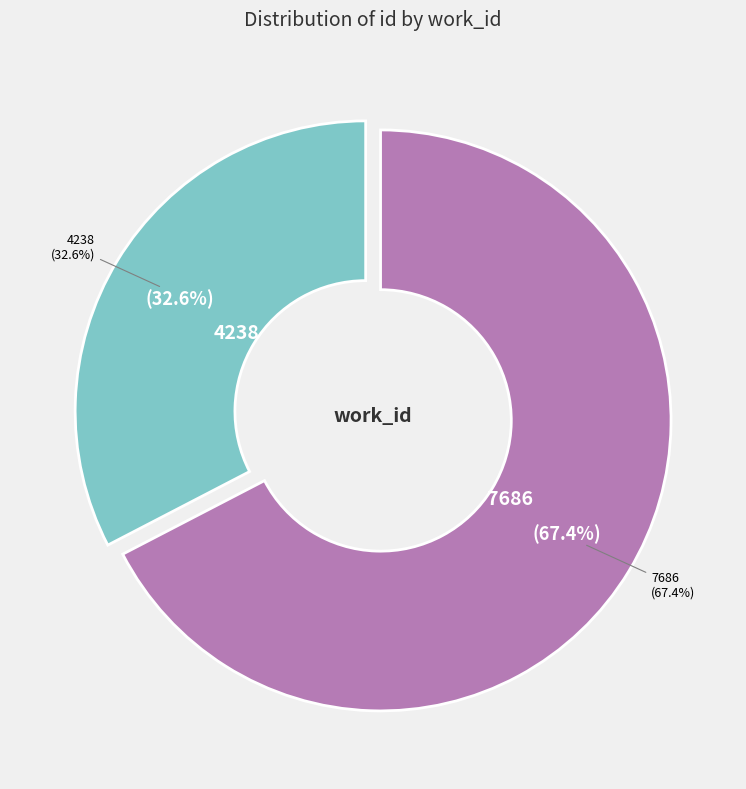

How many segments does this pie chart have?

2